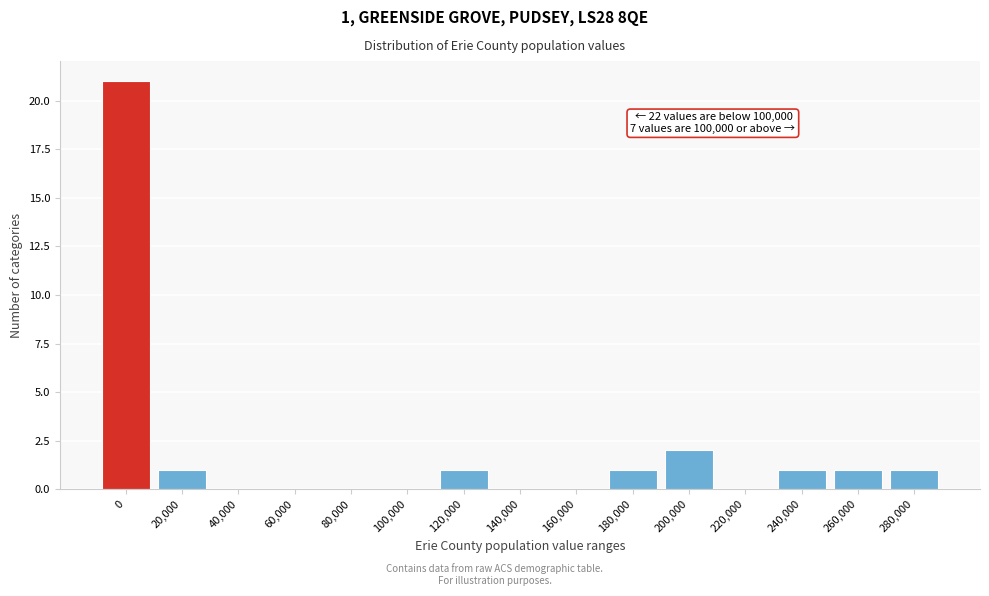

Reading left to right, what are all the values shown in this chart?

0=21	20,000=1	40,000=0	60,000=0	80,000=0	100,000=0	120,000=1	140,000=0	160,000=0	180,000=1	200,000=2	220,000=0	240,000=1	260,000=1	280,000=1